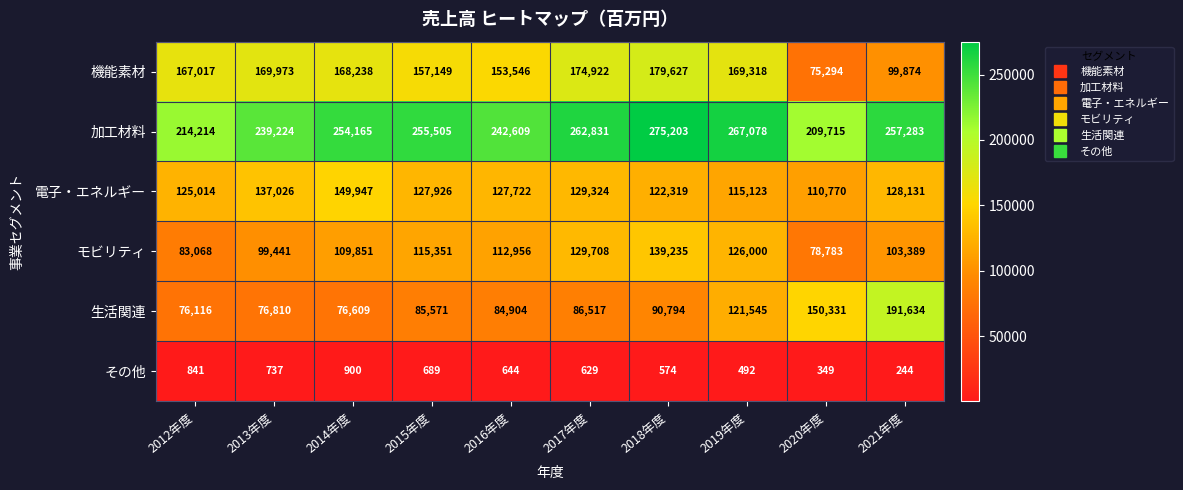

What is the approximate value of 加工材料 at 2017年度, to the nearest 10?

262830